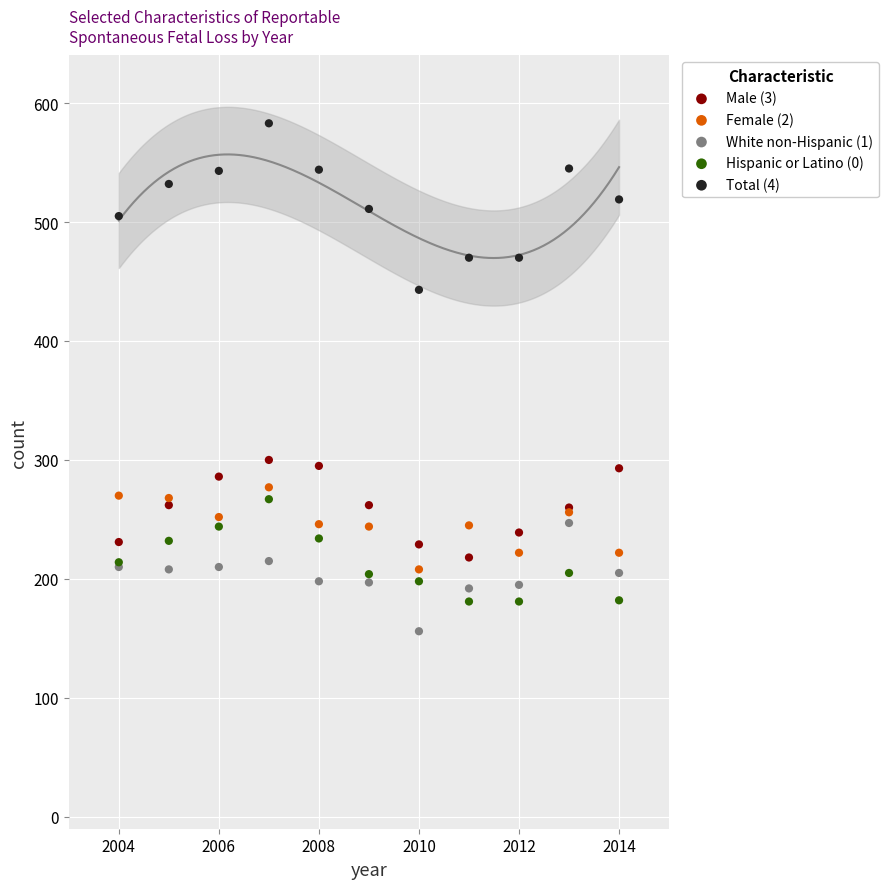

What is the X range (max minus min) for the scatter plot?

10